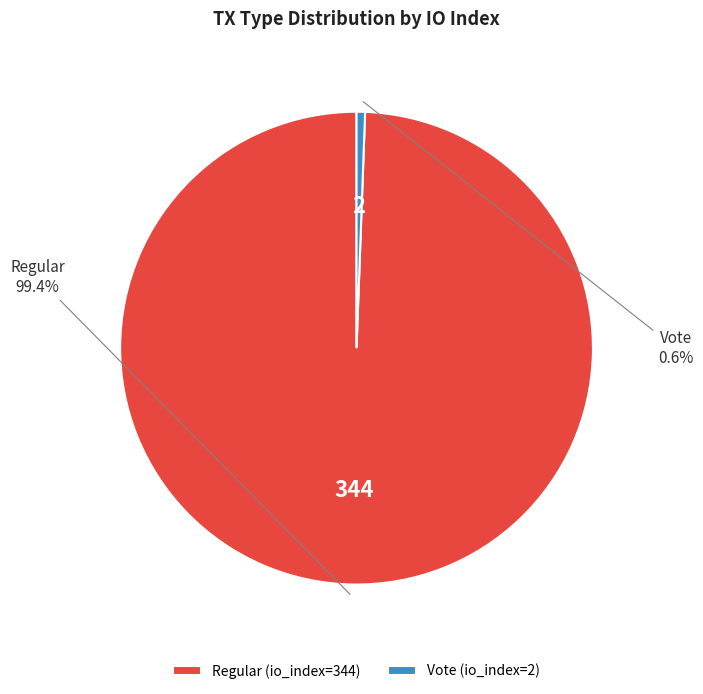

Which has a higher value, Regular (io_index=344) or Vote (io_index=2)?

Regular (io_index=344)